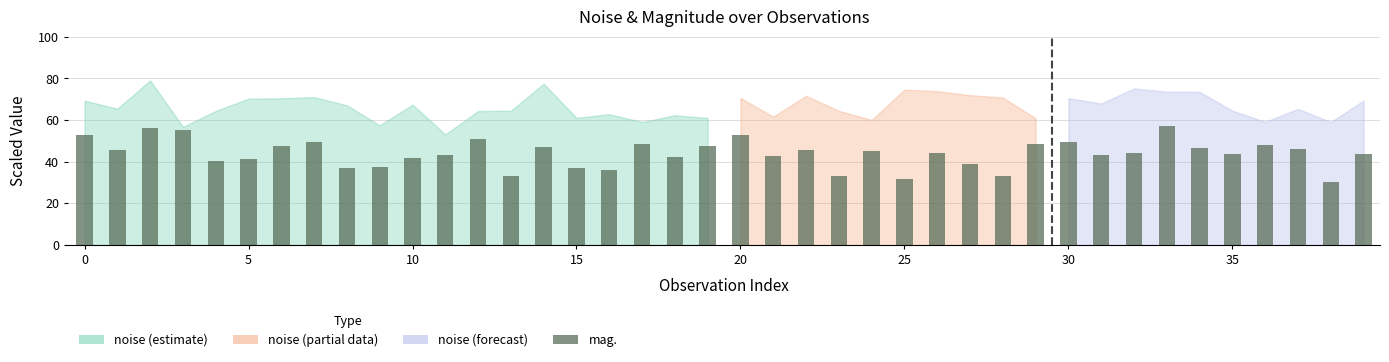

What is the greatest value displayed?

57.0